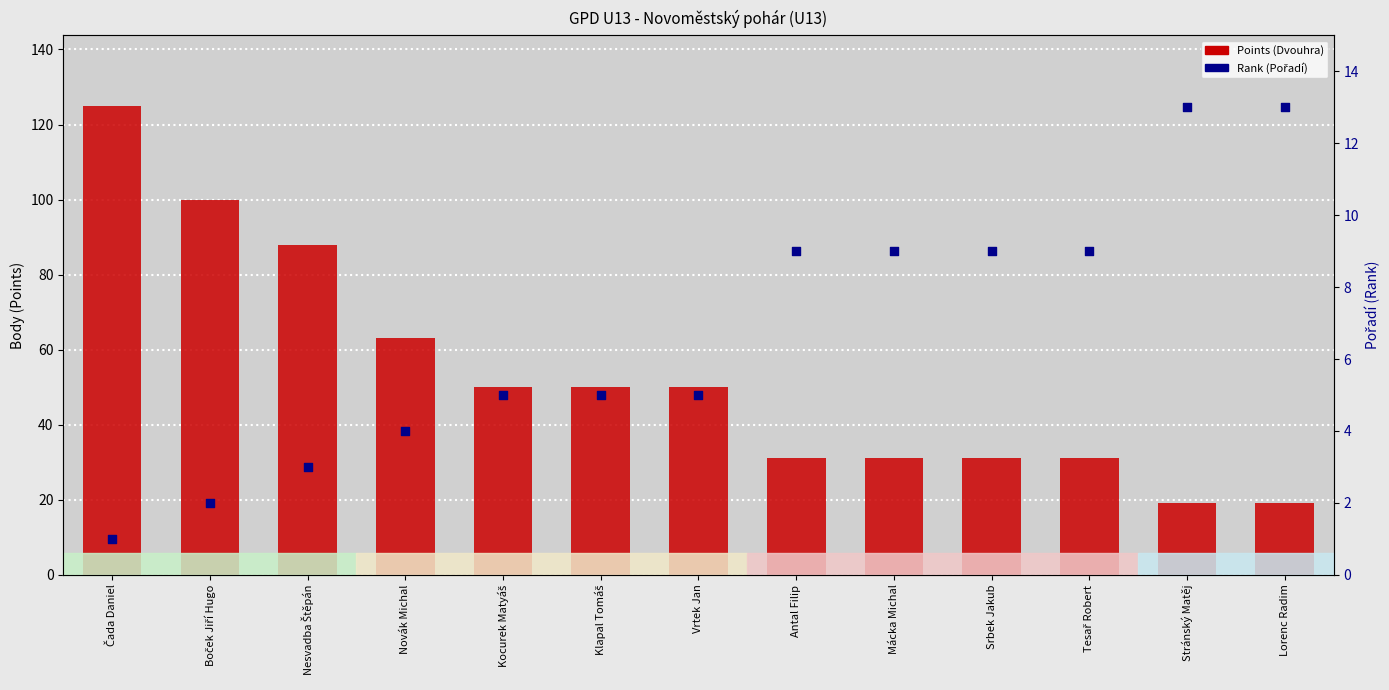

What are all the series names shown in the legend?

Points (Dvouhra), Rank (Pořadí)